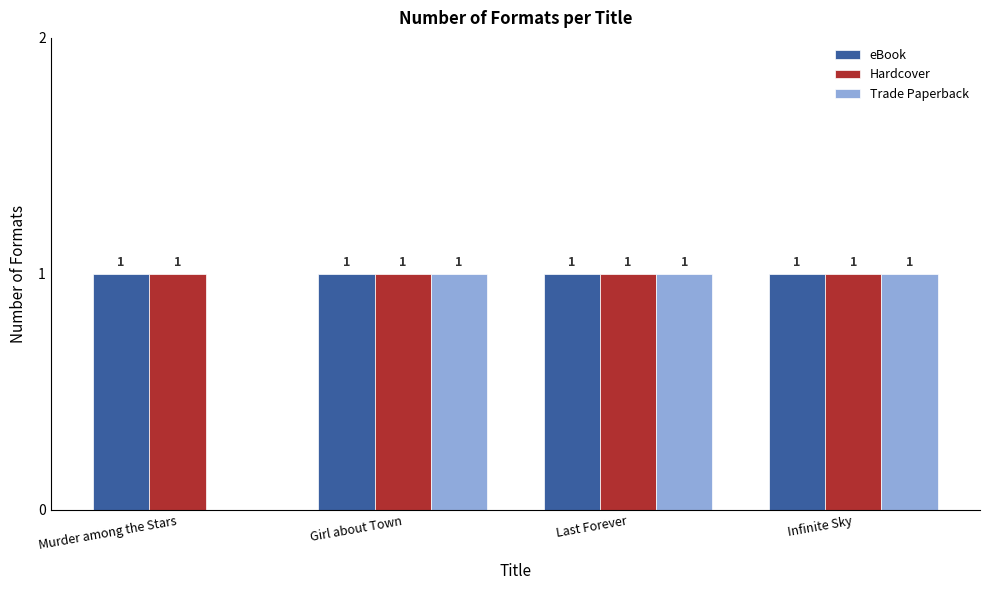

What is the average value of the Hardcover series?

1